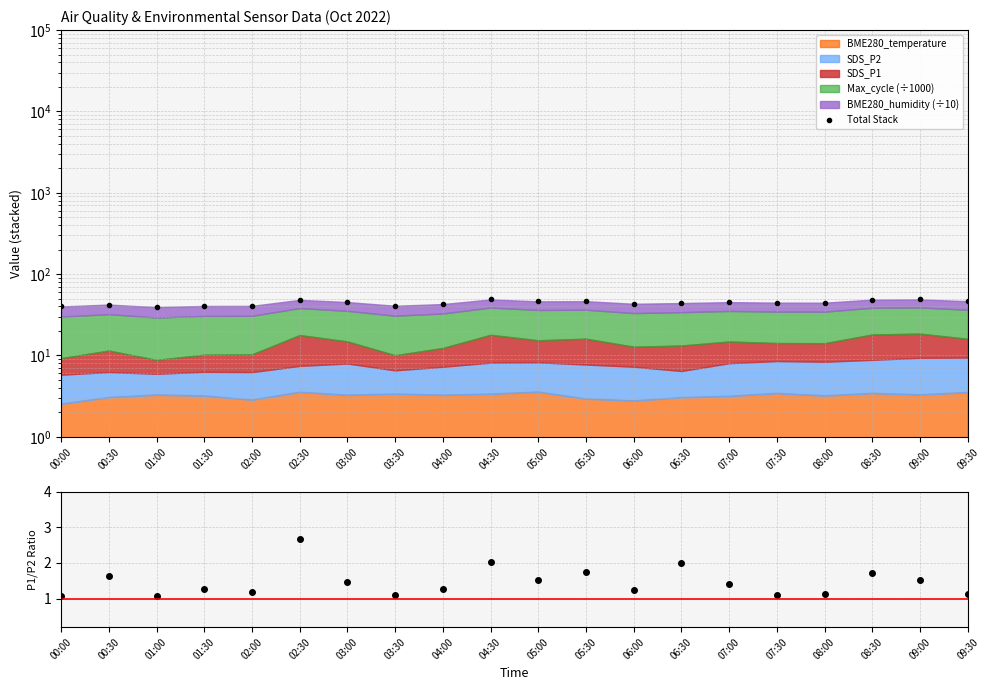

What is the difference between the second highest and minimum values in the SDS_P1/SDS_P2 series?

1.0